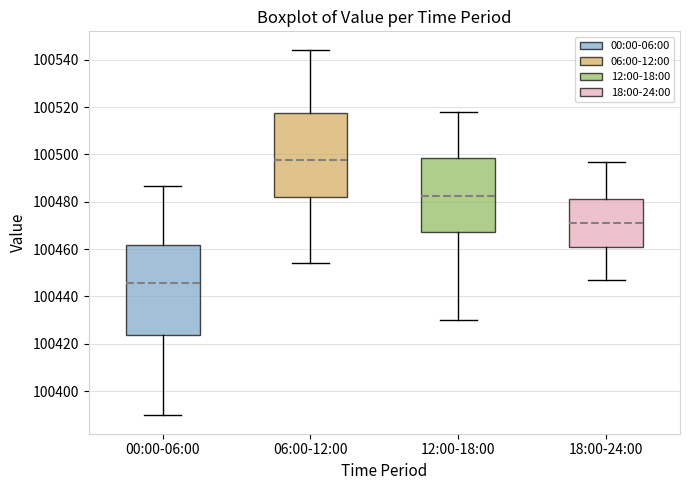

Reading left to right, transcribe this box plot: for each box, give where its median line is, the range the box spans, and where its two whiskers end, as read against the y-axis. The values are not printed on the chart, so give them approximately, as read against the axis.

00:00-06:00: median 100446, box 100424 to 100462, whiskers 100390 to 100486
06:00-12:00: median 100498, box 100482 to 100518, whiskers 100454 to 100544
12:00-18:00: median 100482, box 100468 to 100498, whiskers 100430 to 100518
18:00-24:00: median 100472, box 100462 to 100482, whiskers 100448 to 100496